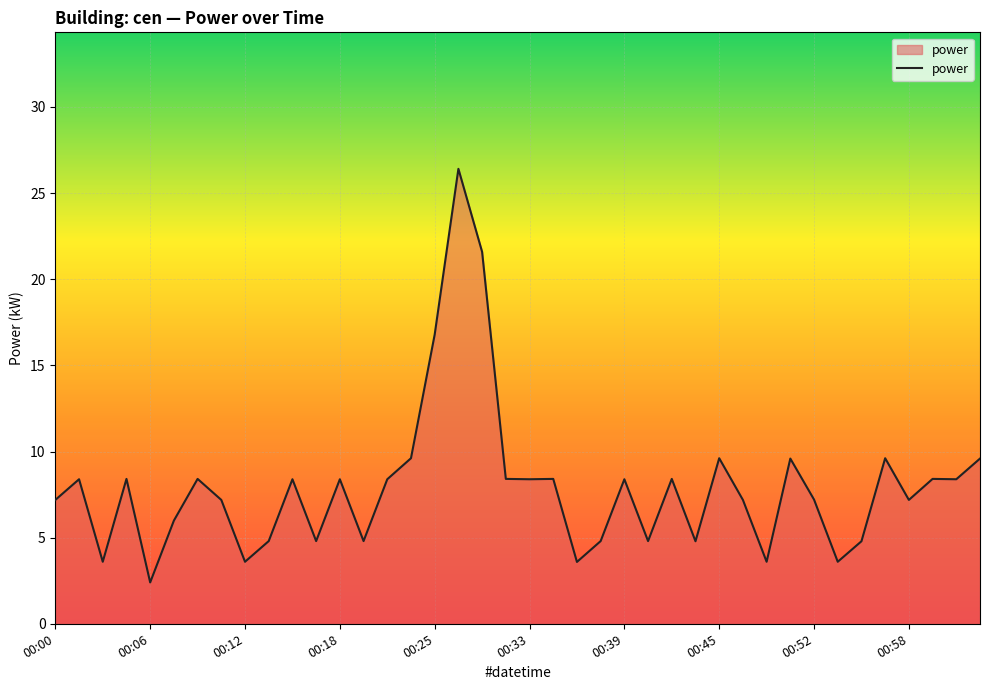

What is the maximum value shown in the chart?

26.4